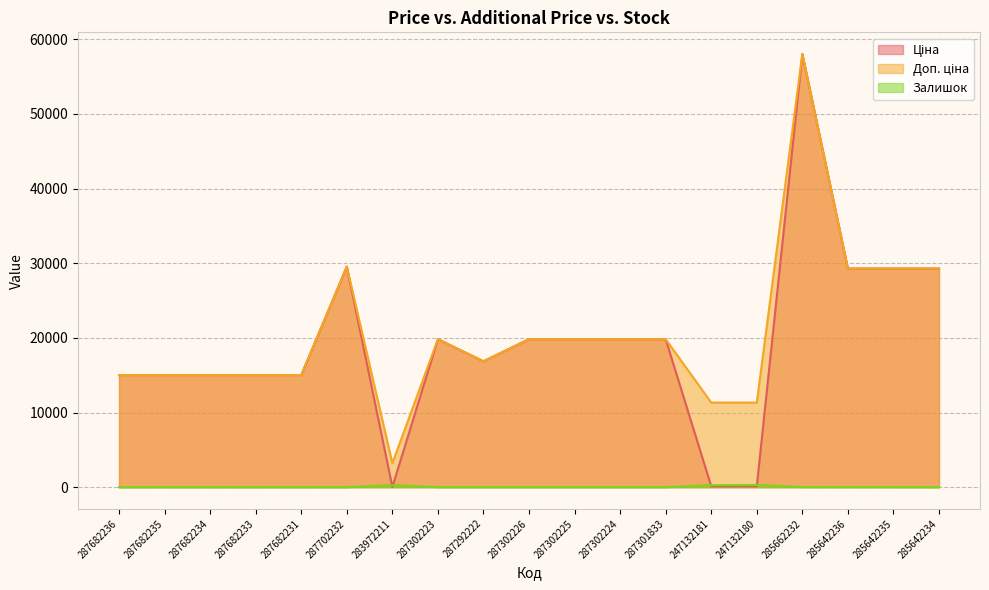

How many lines are shown in the chart?

3